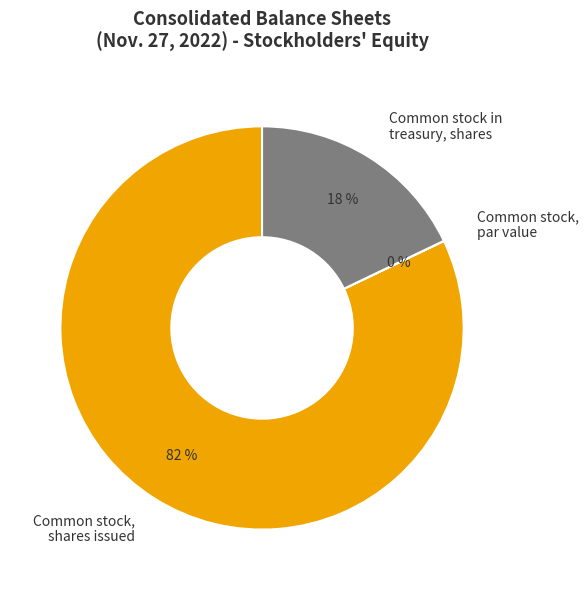

What percentage is the Common stock in treasury, shares slice, to the nearest percent?

18%